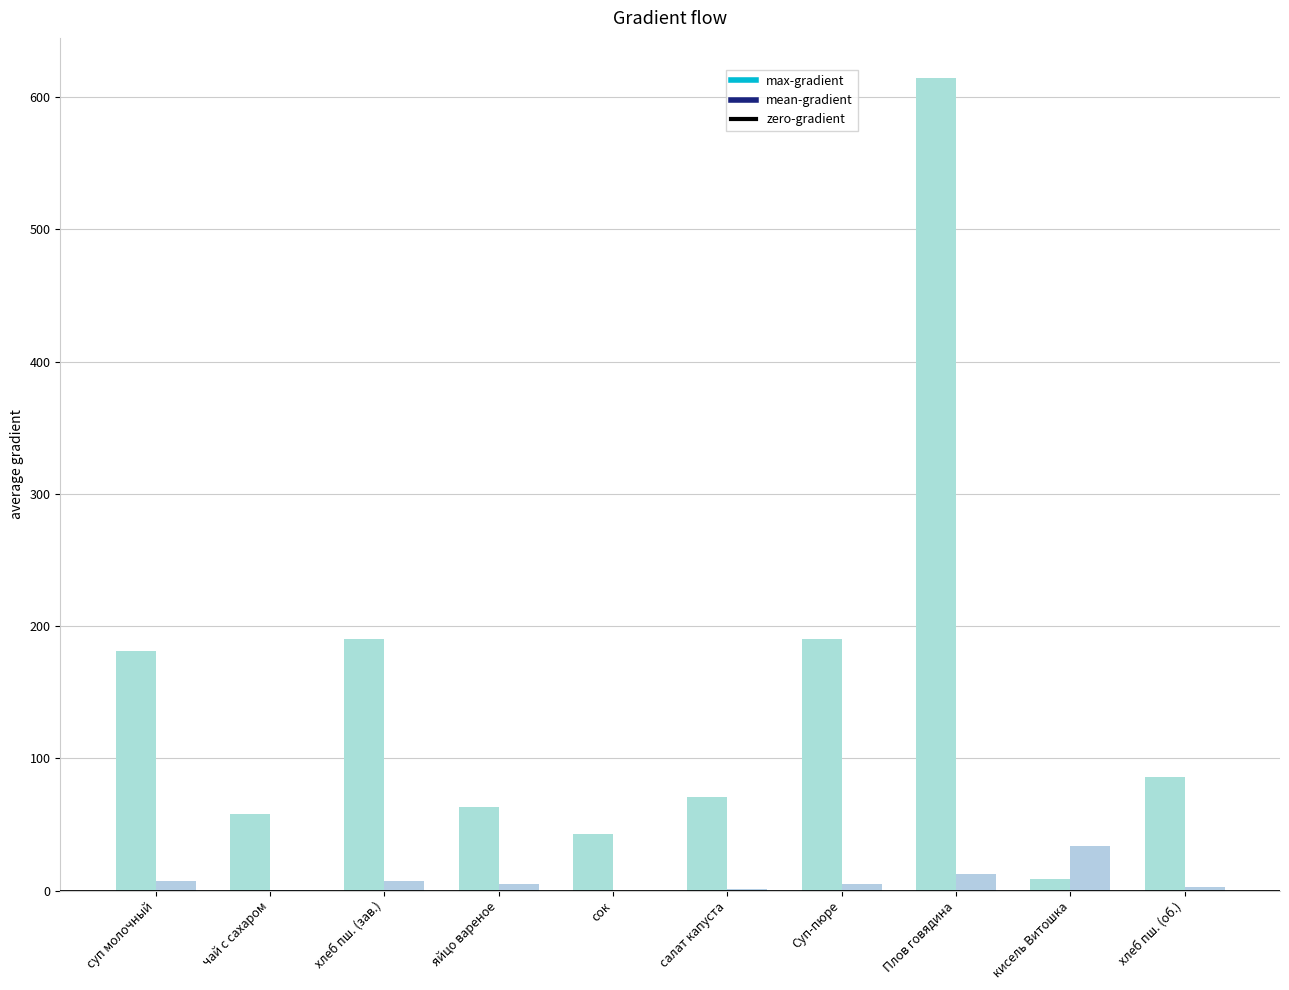

Count the number of categories in the chart.

10